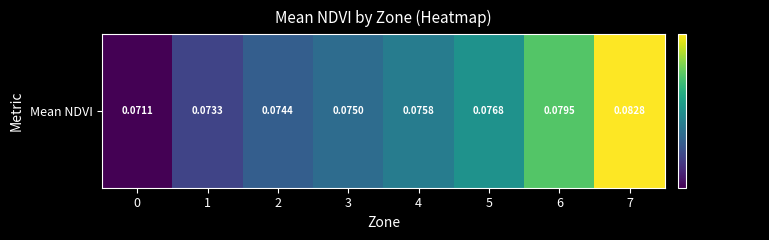

What is the sum of all values?

0.6